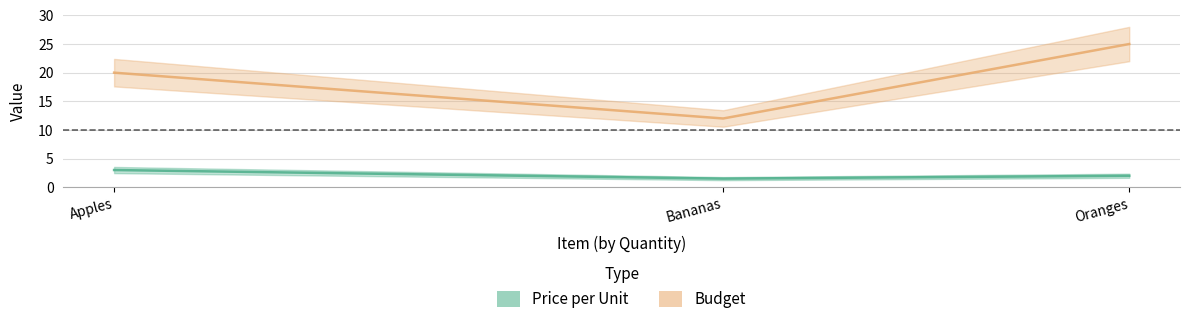

At how many categories does at least one series exceed 22?

1